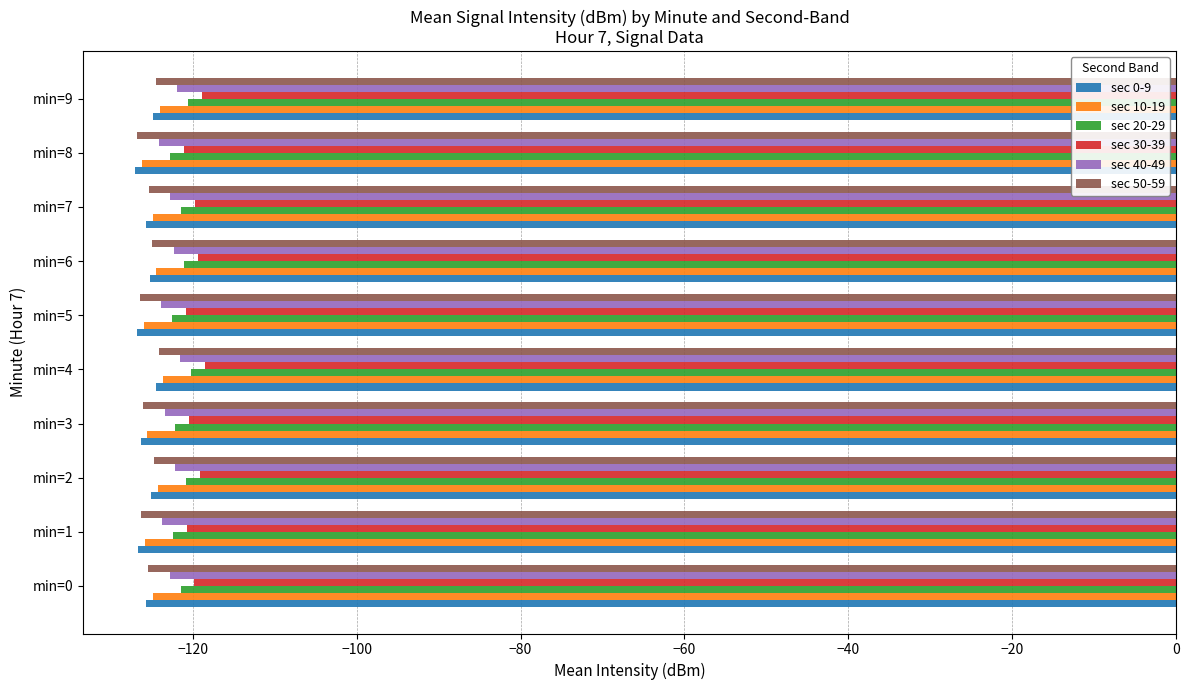

Is it true that sec 50-59 equals -126.4 at min=5?

True